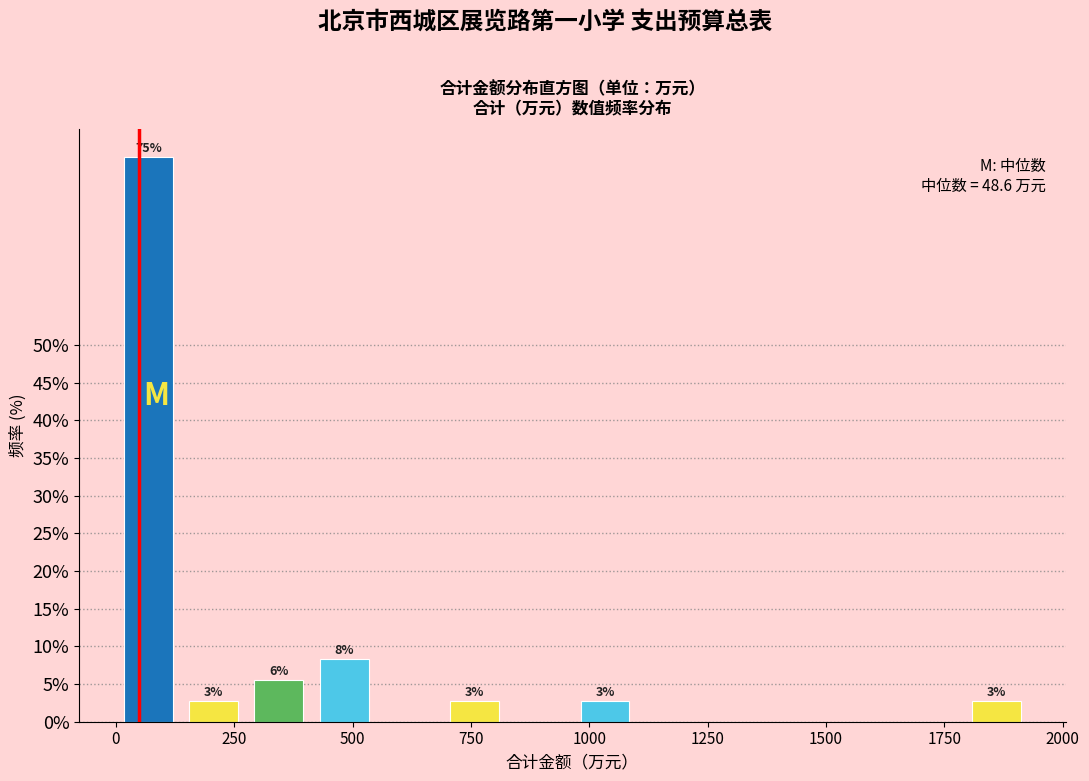

Read against the x-axis, roughly where is the centre of the tallest bar?

50